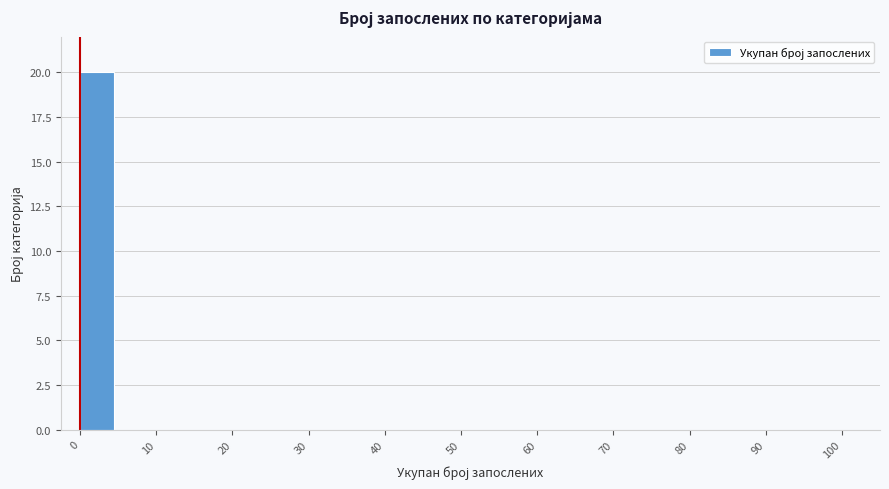

Reading left to right, transcribe this chart: for each bar, give the range it covers on the x-axis and its height. The values are not printed on the chart, so give them approximately, as read against the axis.

0 to 5: 20
5 to 10: 0
10 to 15: 0
15 to 20: 0
20 to 25: 0
25 to 30: 0
30 to 35: 0
35 to 40: 0
40 to 45: 0
45 to 50: 0
50 to 55: 0
55 to 60: 0
60 to 65: 0
65 to 70: 0
70 to 75: 0
75 to 80: 0
80 to 85: 0
85 to 90: 0
90 to 95: 0
95 to 100: 0
100 to 105: 0